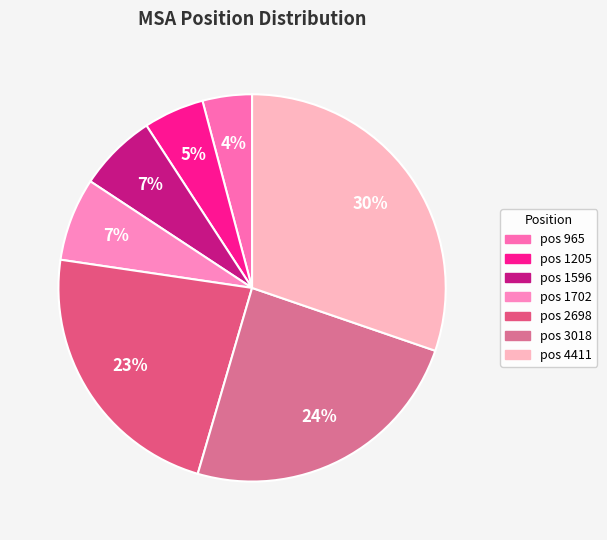

How many slices are in this pie chart?

7